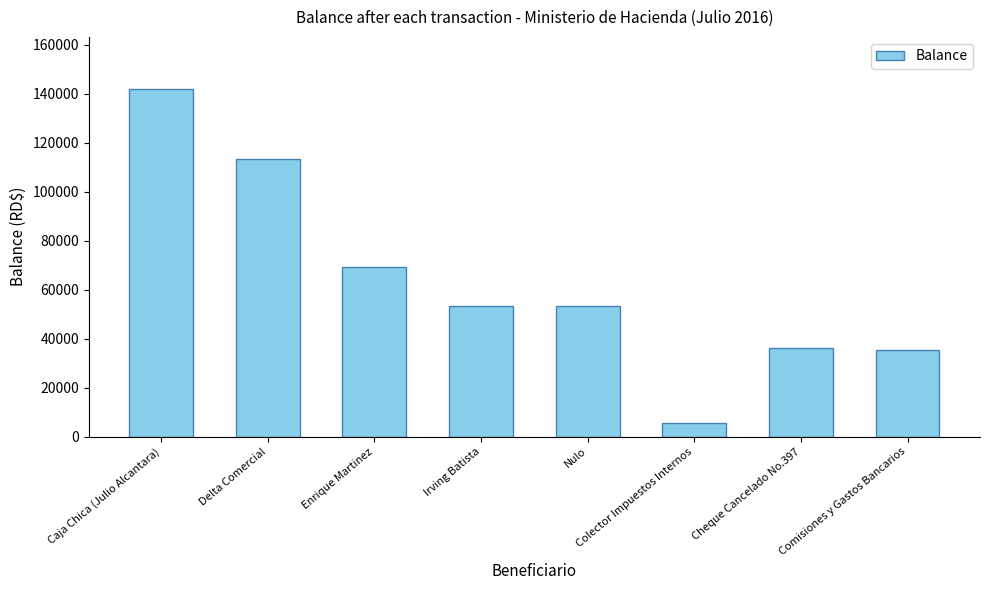

What is the difference between the values at Caja Chica (Julio Alcantara) and Delta Comercial?

28572.4